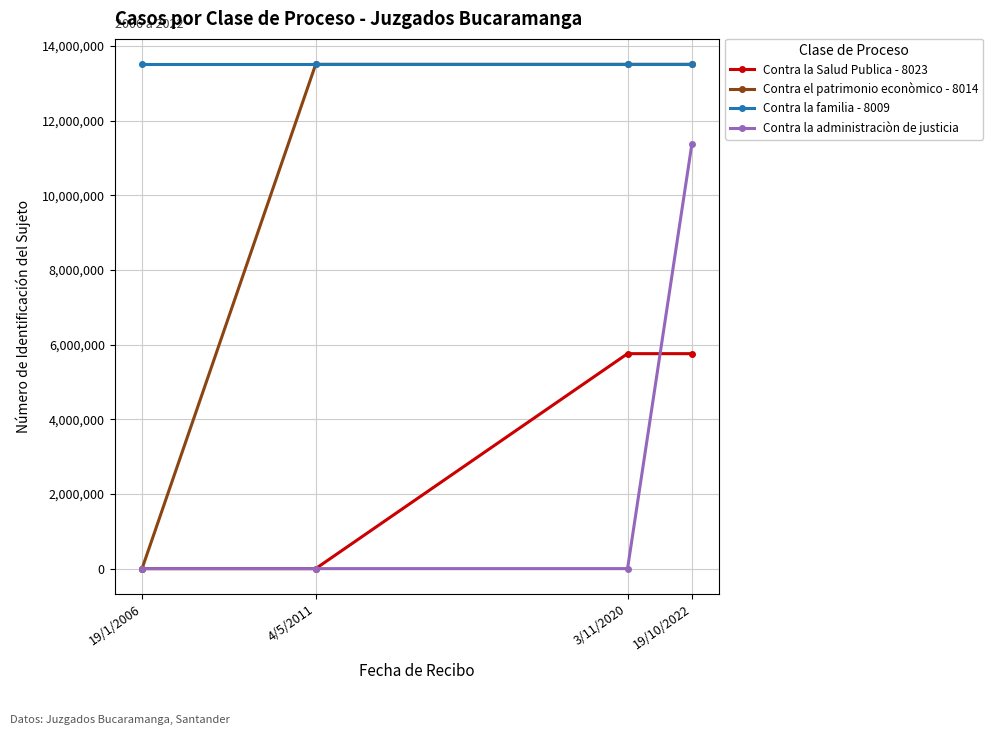

What is the greatest value displayed?

13515336